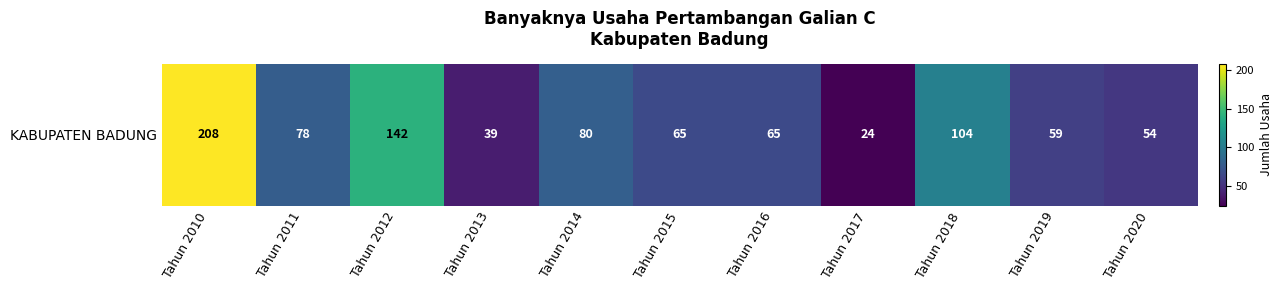

At which category does the chart reach its peak across all series?

Tahun 2010